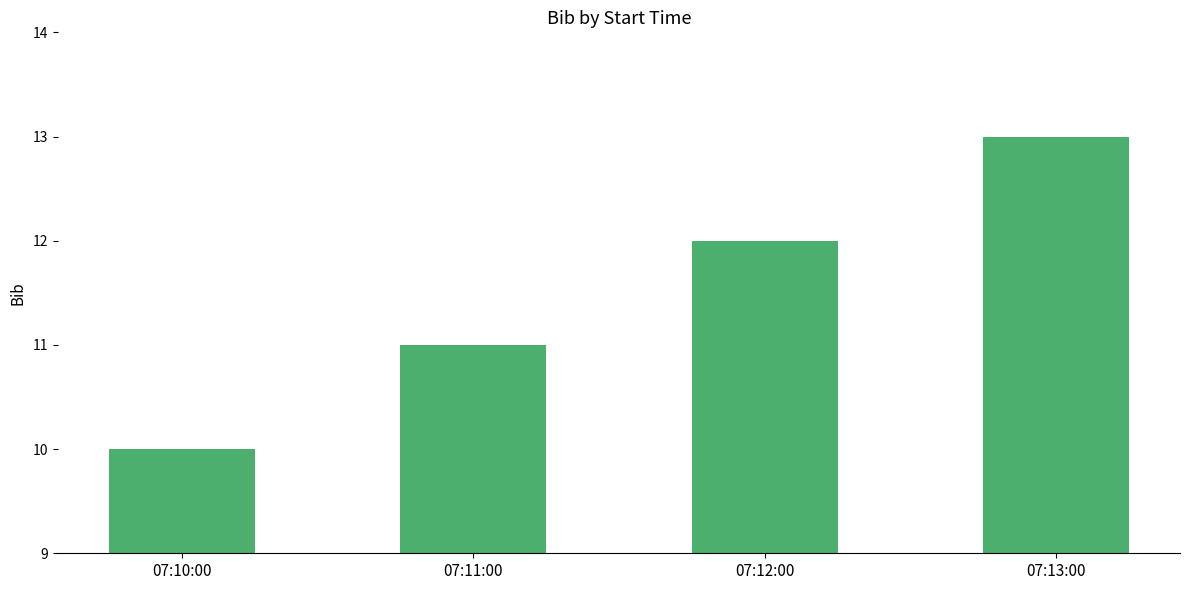

What is the average value?

12